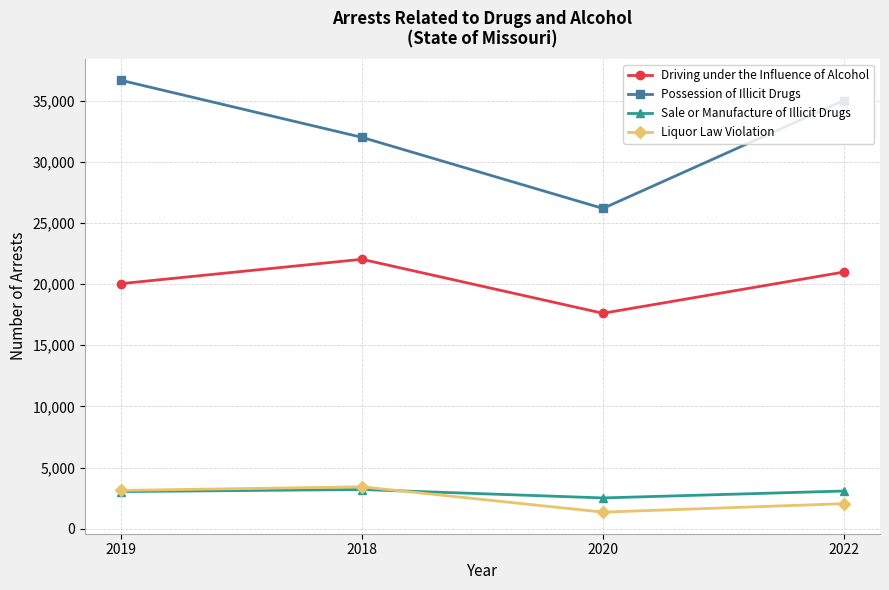

Which series has the largest range (max minus min)?

Possession of Illicit Drugs